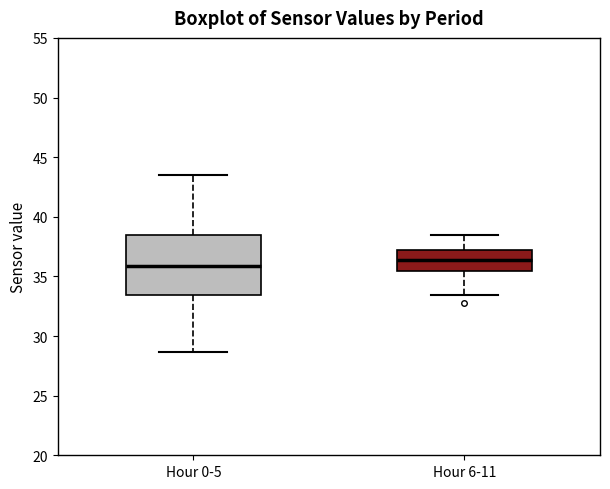

Reading left to right, read every box against the y-axis: the position of its median line, the range the box covers, and the ends of its whiskers. The values are not printed on the chart, so give them approximately, as read against the axis.

Hour 0-5: median 36.0, box 33.5 to 38.5, whiskers 28.5 to 43.5
Hour 6-11: median 36.5, box 35.5 to 37.0, whiskers 33.5 to 38.5